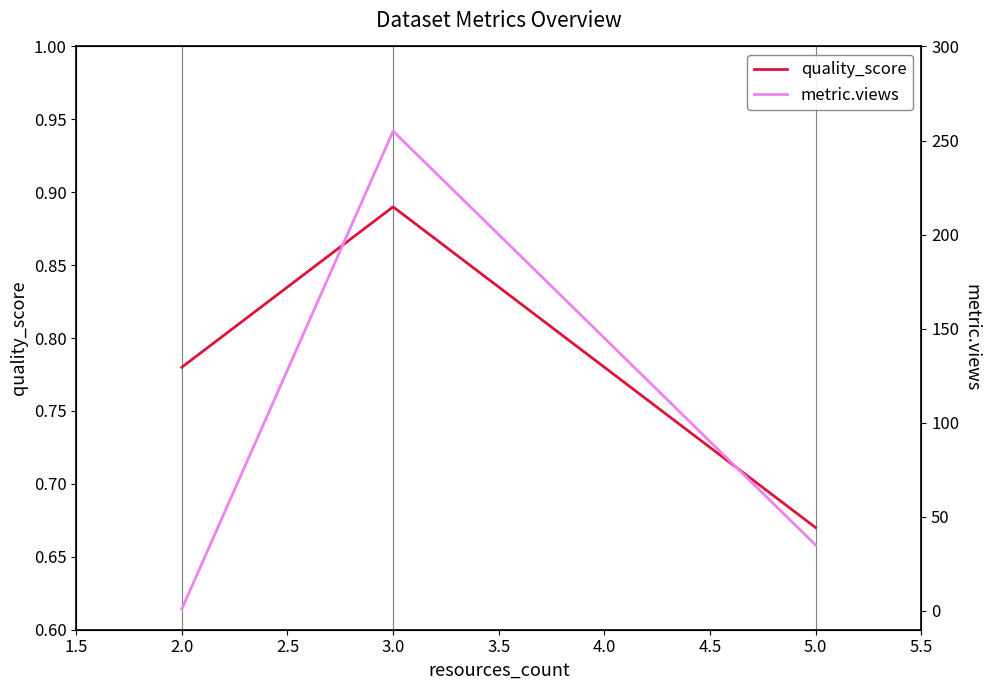

What are all the series names shown in the legend?

quality_score, metric.views